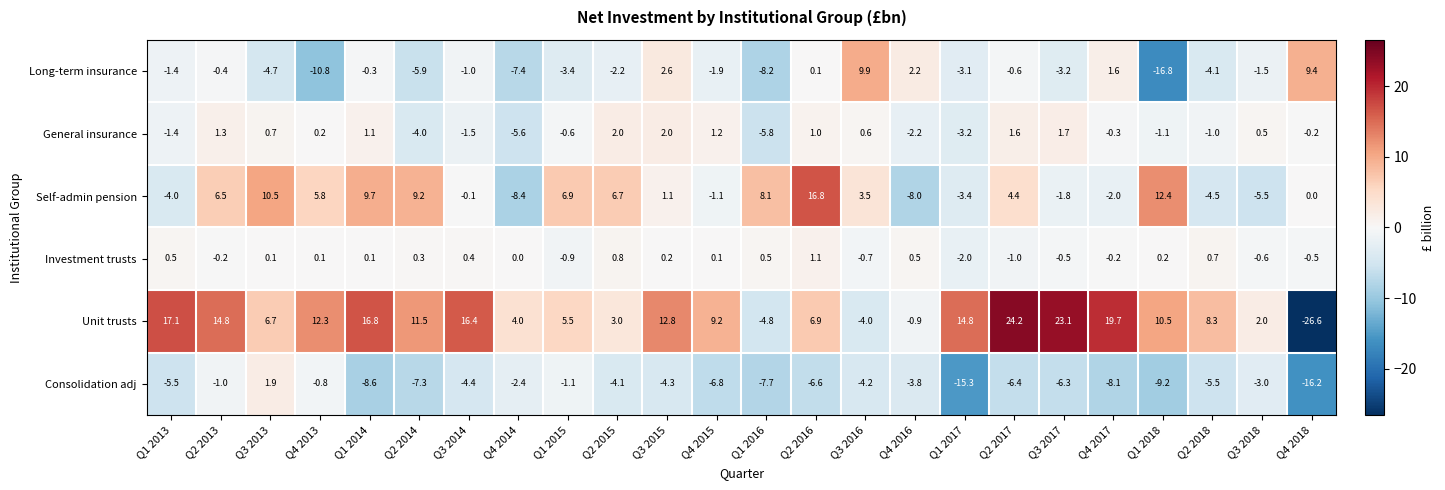

At which category is the sum across all series the highest?

Q2 2017